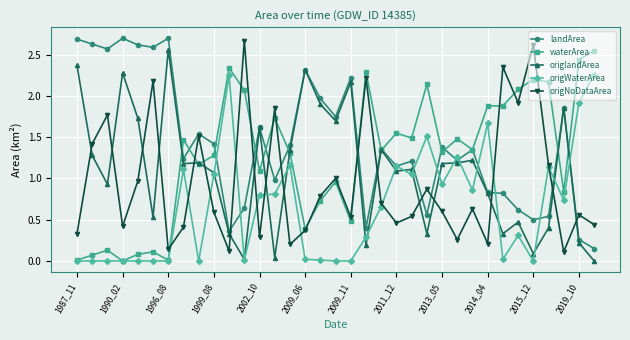

Which series has the largest total across all categories?

landArea